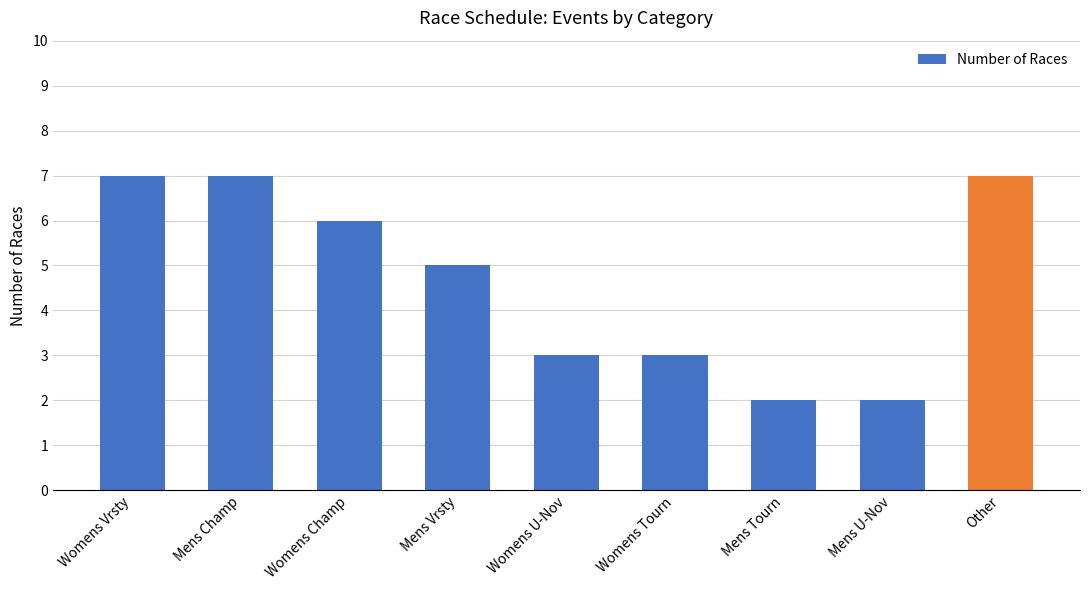

Approximately how many times larger is the value at Other compared to Womens Vrsty?

1.0